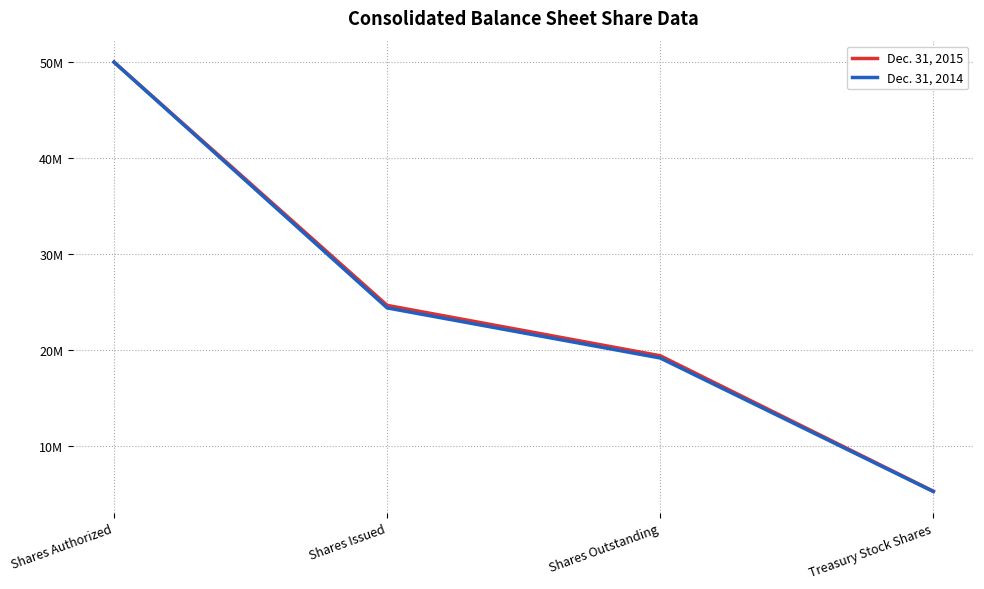

Rank the series by their maximum value, from lowest to highest.

Dec. 31, 2015, Dec. 31, 2014